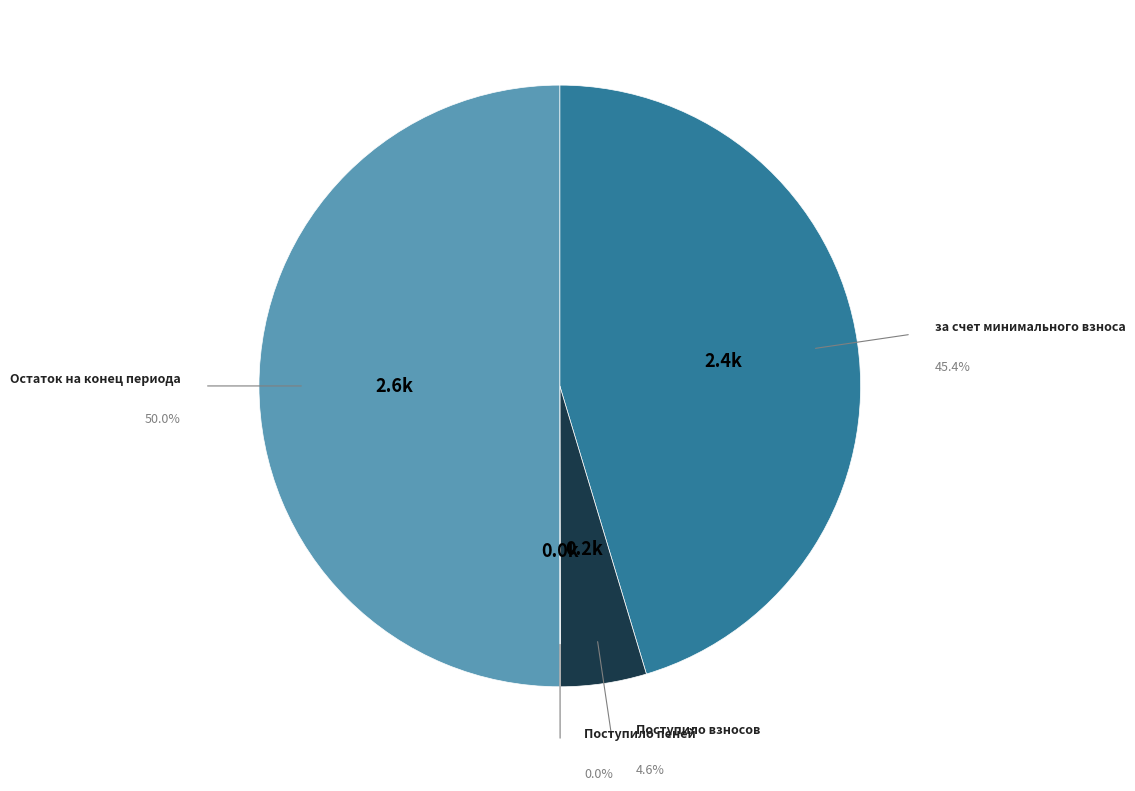

What is the smallest slice in the pie chart?

Поступило пеней